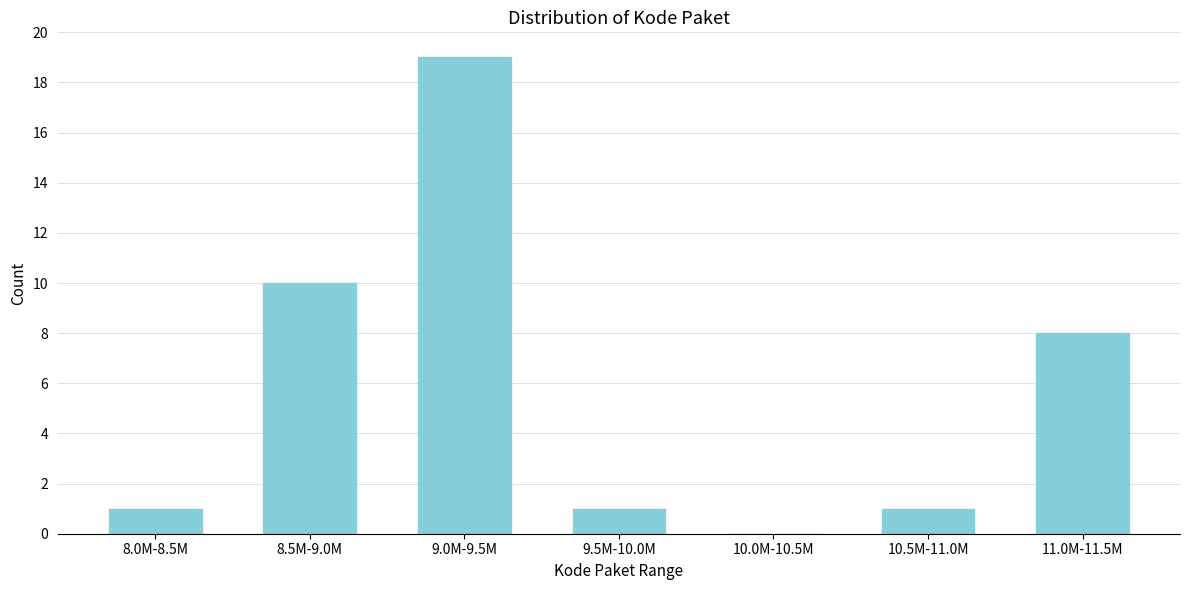

Reading left to right, what are all the values shown in this chart?

8.0M-8.5M=1	8.5M-9.0M=10	9.0M-9.5M=19	9.5M-10.0M=1	10.0M-10.5M=0	10.5M-11.0M=1	11.0M-11.5M=8